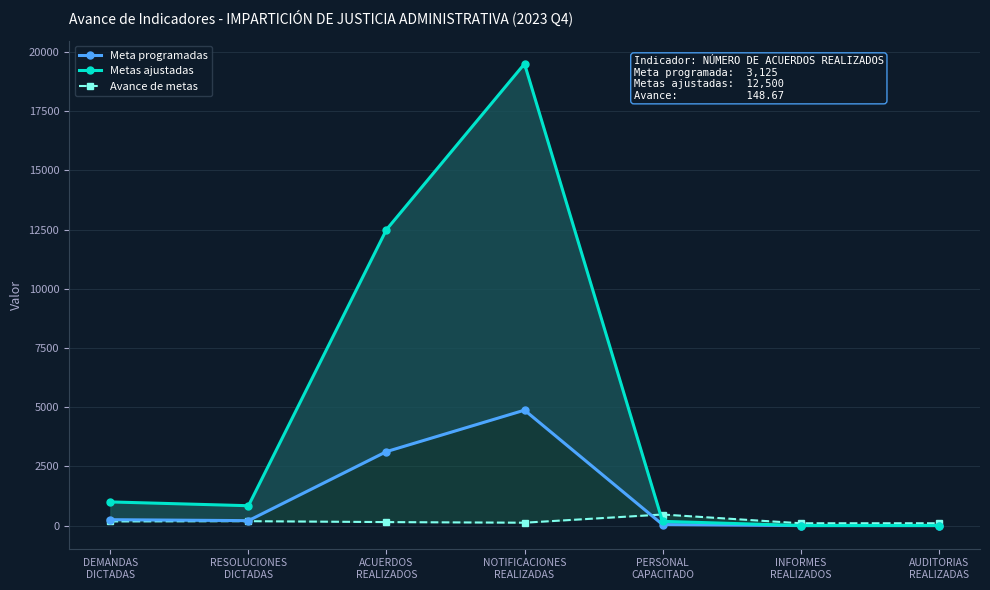

At which category is the sum across all series the highest?

NOTIFICACIONES
REALIZADAS